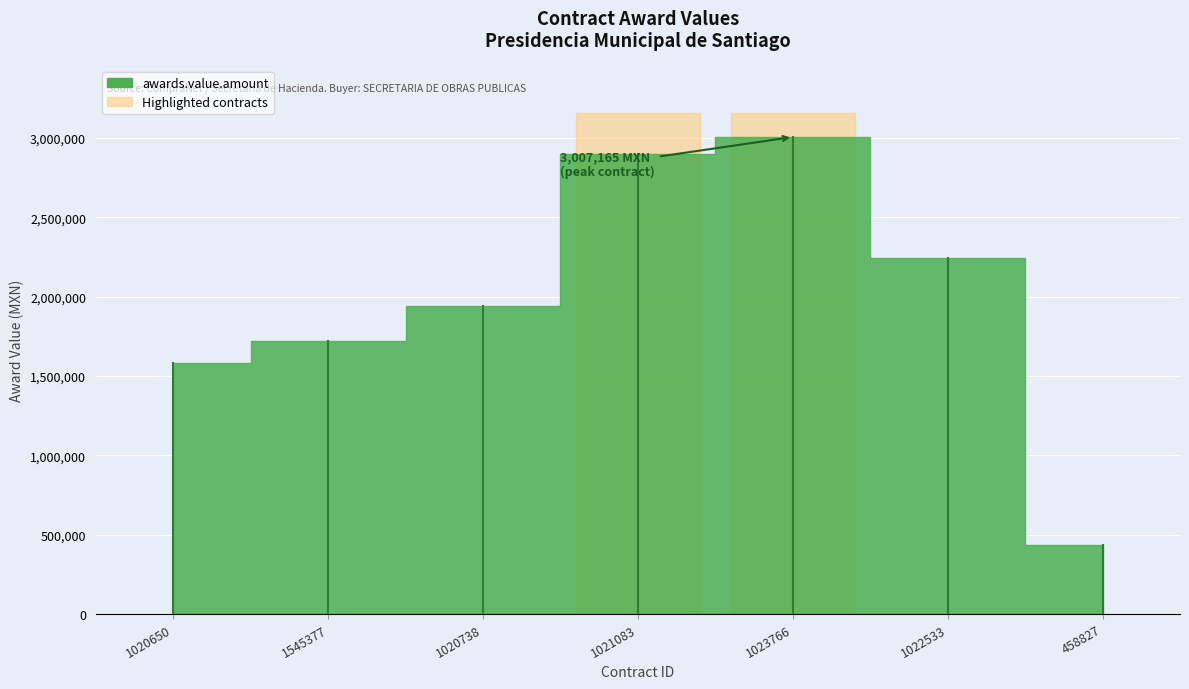

What is the change in value from 1545377 to 1022533?

+522363.7